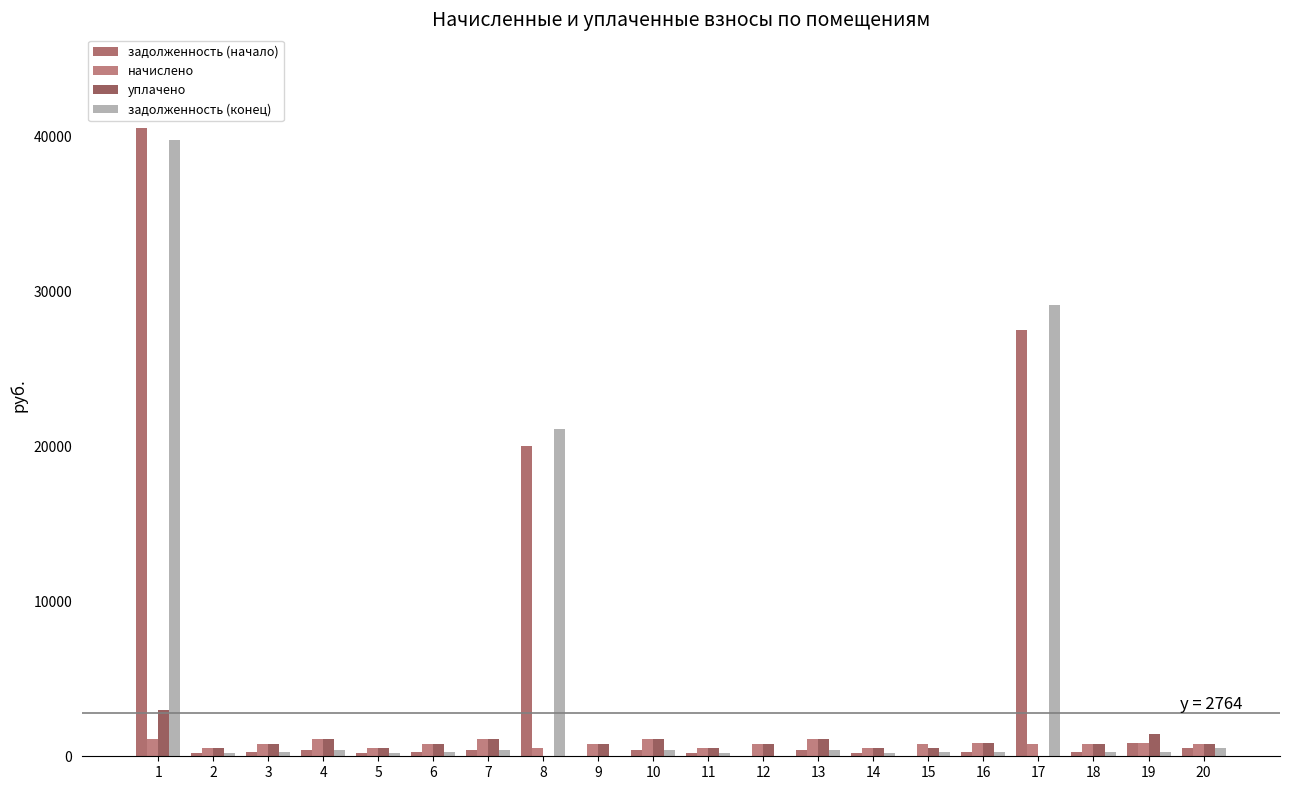

Reading right to left, list all the values displayed in this chart.

задолженность (начало): 20=538.3	19=864.2	18=267.1	17=27502.4	16=286.5	15=0.0	14=183.9	13=373.3	12=0.0	11=183.3	10=373.3	9=0.0	8=20005.2	7=373.3	6=268.9	5=183.1	4=373.3	3=267.1	2=184.5	1=40539.0
начислено: 20=801.2	19=863.2	18=801.2	17=801.2	16=859.5	15=806.7	14=551.8	13=1119.9	12=806.7	11=549.9	10=1119.9	9=806.7	8=551.8	7=1119.9	6=806.7	5=551.8	4=1119.9	3=801.2	2=553.6	1=1118.1
уплачено: 20=801.2	19=1438.6	18=801.2	17=0.0	16=859.5	15=537.8	14=551.8	13=1119.9	12=806.7	11=549.9	10=1119.9	9=806.7	8=0.0	7=1119.9	6=806.7	5=550.9	4=1119.9	3=801.2	2=553.6	1=3000.0
задолженность (конец): 20=541.5	19=287.7	18=267.1	17=29130.8	16=286.5	15=268.9	14=183.9	13=373.3	12=0.0	11=183.3	10=373.3	9=0.0	8=21153.8	7=373.3	6=268.9	5=183.9	4=373.3	3=267.1	2=184.5	1=39814.8